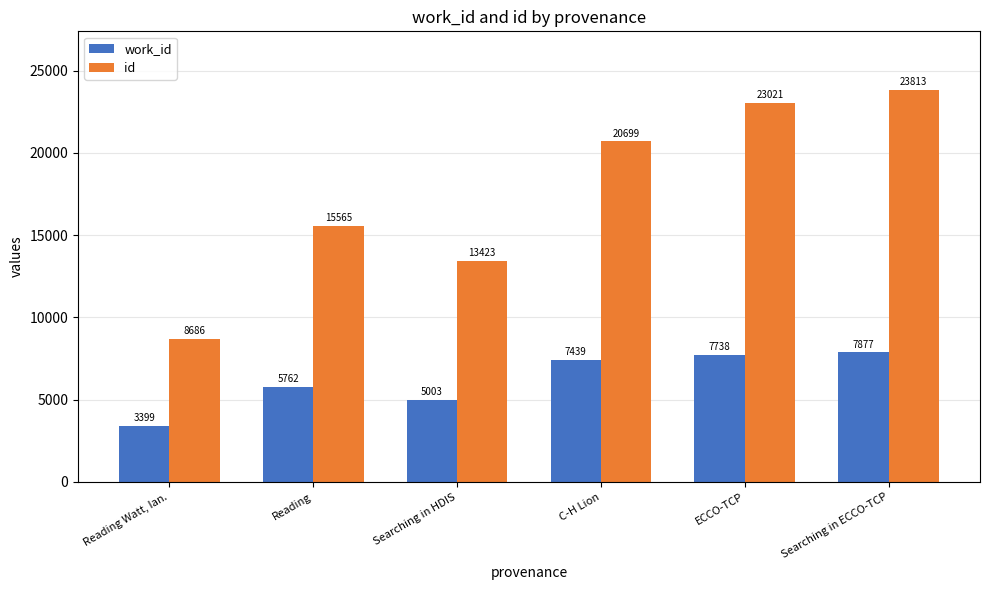

Reading left to right, transcribe all the data shown in this chart.

work_id: Reading Watt, Ian.=3399	Reading=5762	Searching in HDIS=5003	C-H Lion=7439	ECCO-TCP=7738	Searching in ECCO-TCP=7877
id: Reading Watt, Ian.=8686	Reading=15565	Searching in HDIS=13423	C-H Lion=20699	ECCO-TCP=23021	Searching in ECCO-TCP=23813